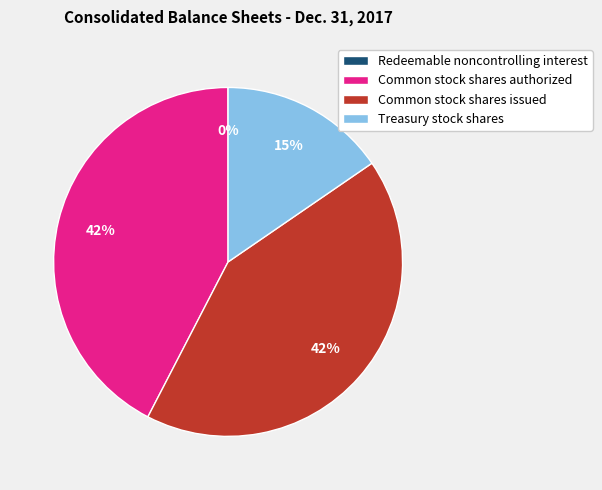

Is there any slice that represents more than half of the pie?

No